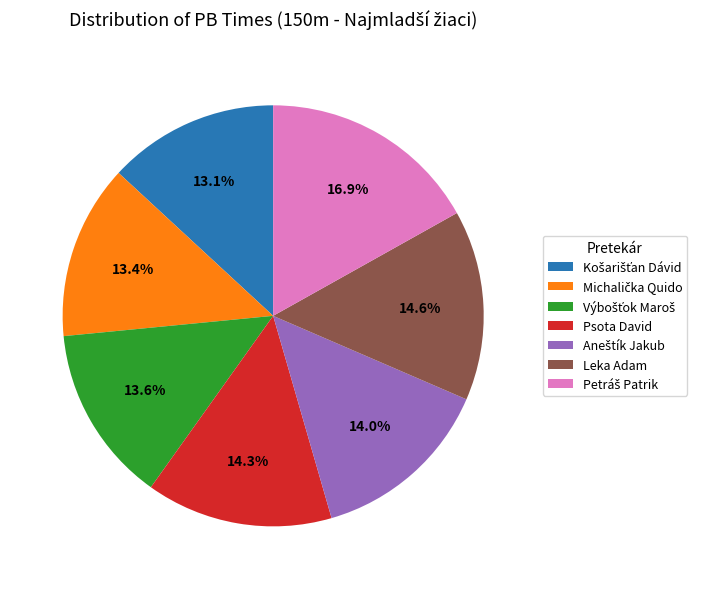

Is Leka Adam the majority of the pie?

No